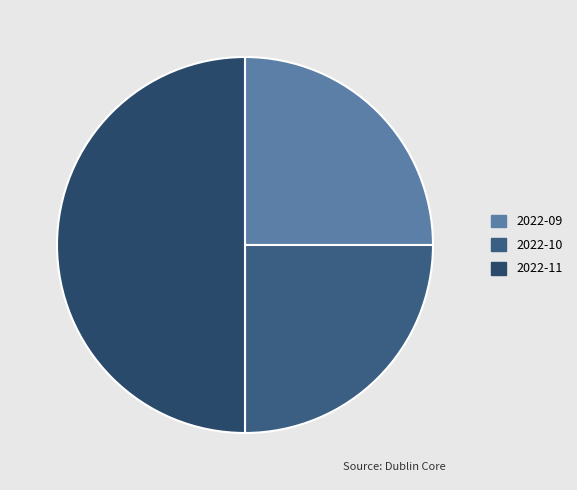

To the nearest percent, what is the average slice percentage?

33%